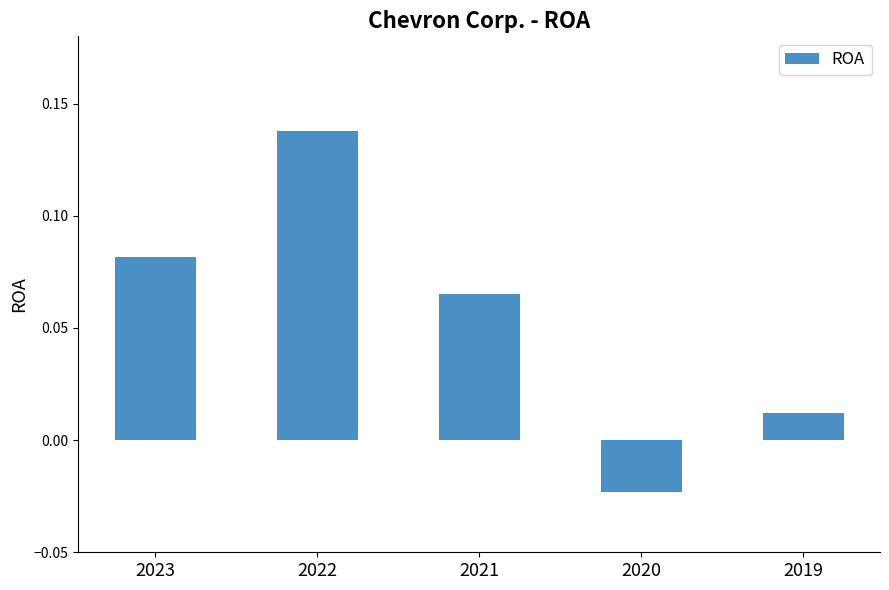

At which label is the value closest to 0?

2019